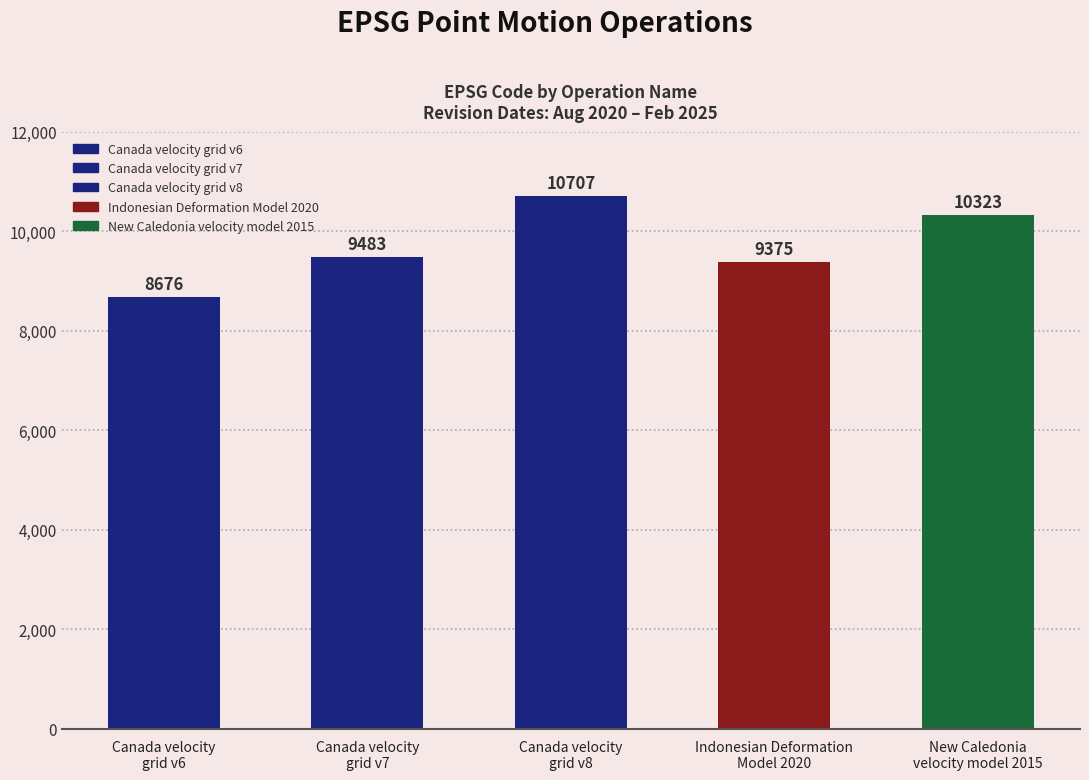

How many bars are there in total?

5